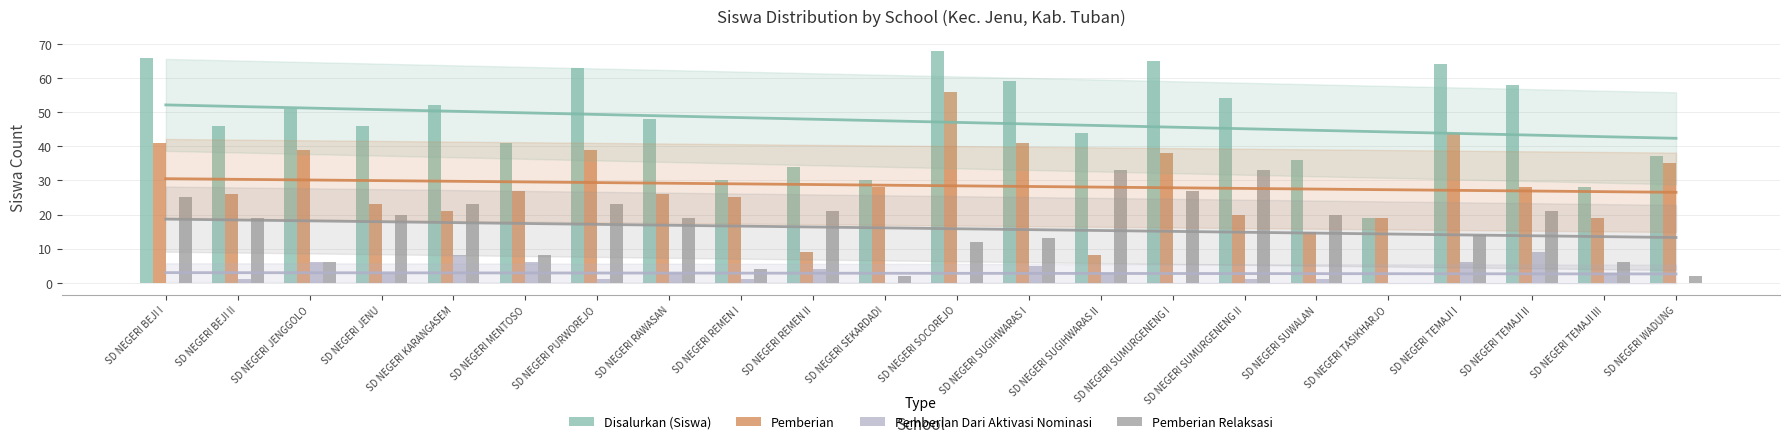

Which series has the largest total across all categories?

Disalurkan (Siswa)